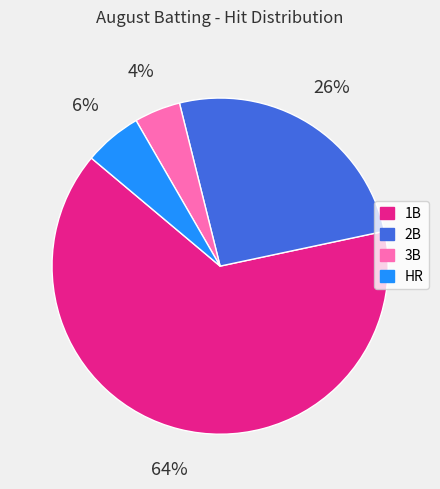

To the nearest percent, what is the average slice percentage?

25%